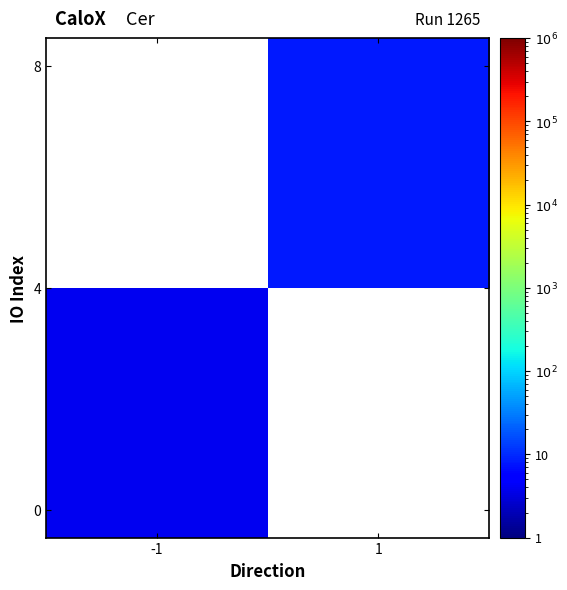

At how many categories does at least one series exceed 7?

1